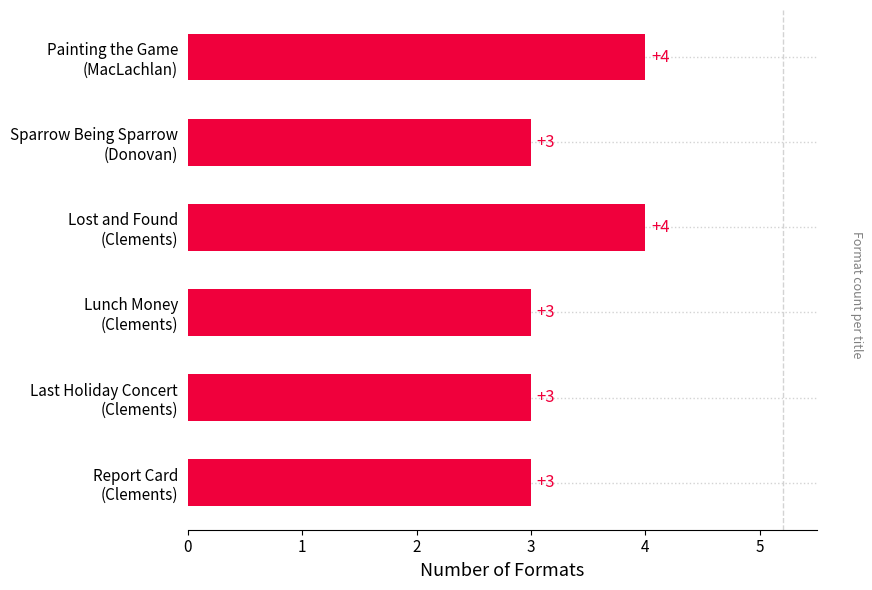

What is the maximum value shown in the chart?

4